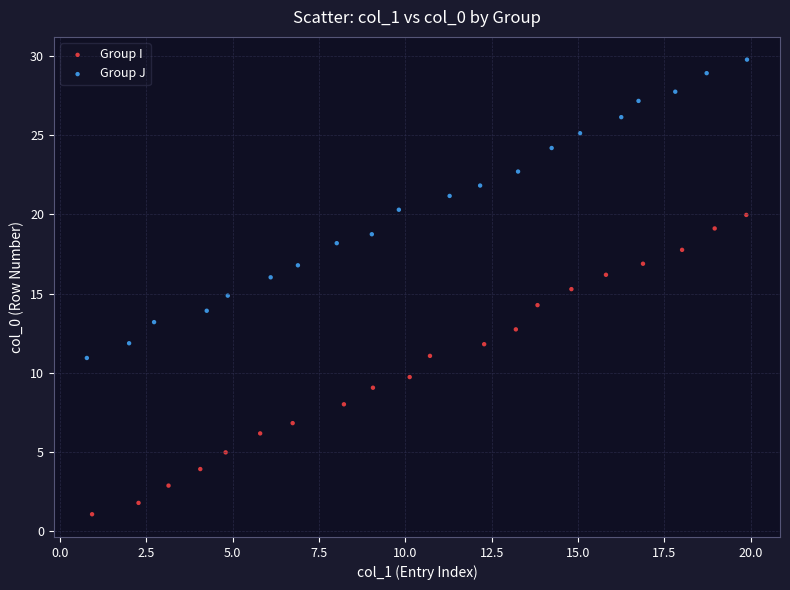

Which series contains the highest Y value?

Group J